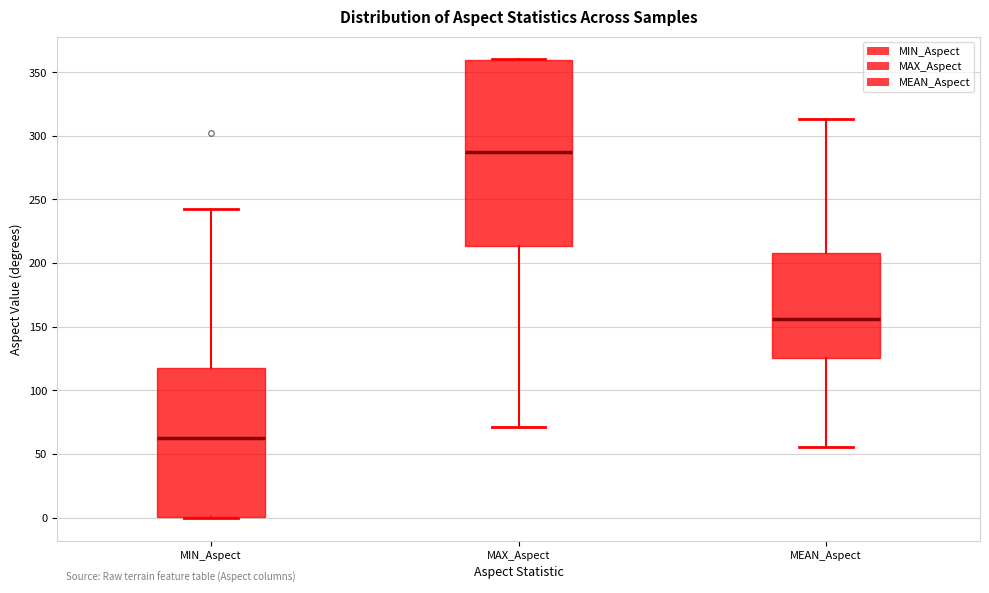

Where is the lower edge of the box for MEAN_Aspect on the y-axis? The values are not printed on the chart, so give them approximately, as read against the axis.

125